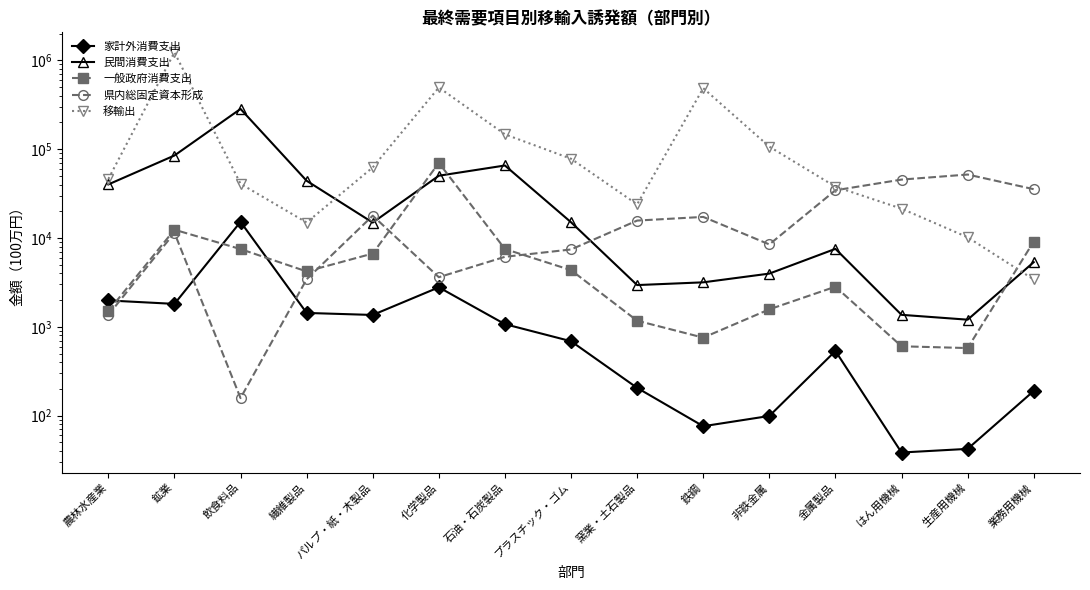

In 一般政府消費支出, how many points are higher than both neighbors (excluding endpoints)?

3